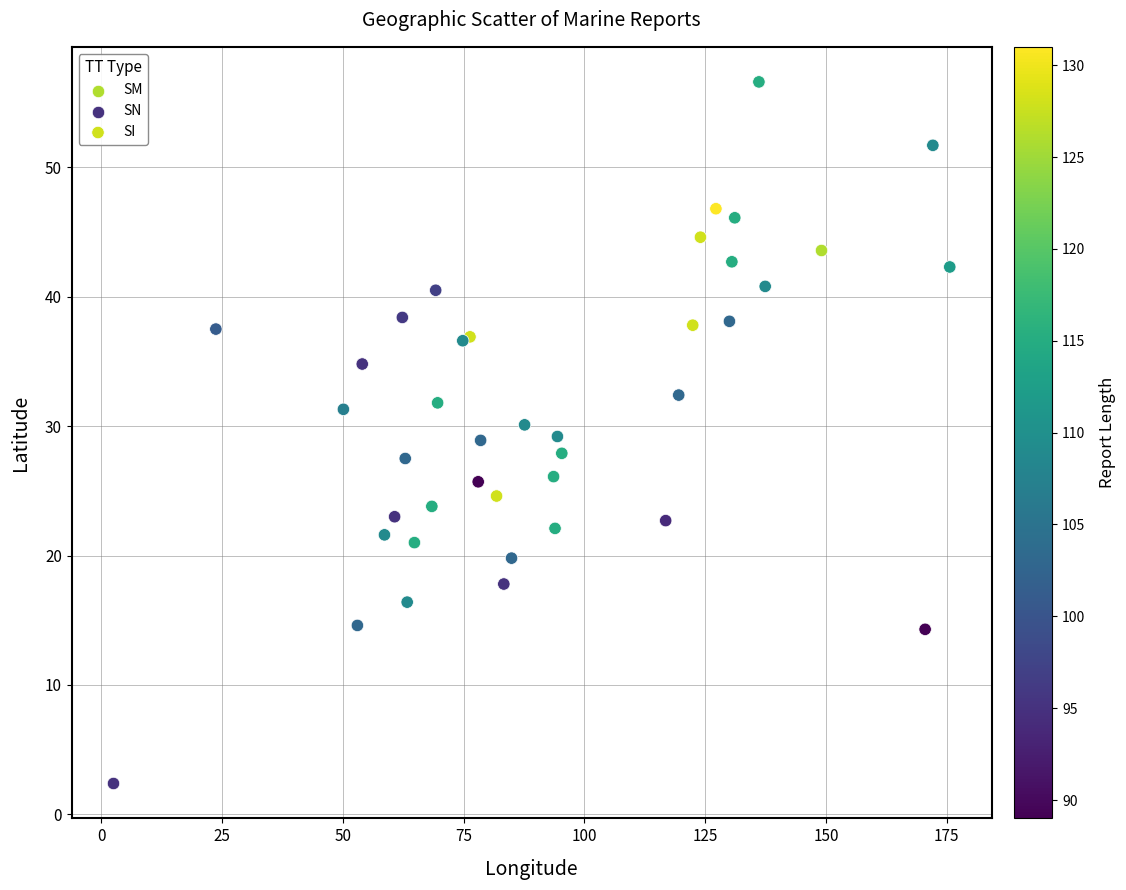

What are all the series names shown in the legend?

SM, SN, SI